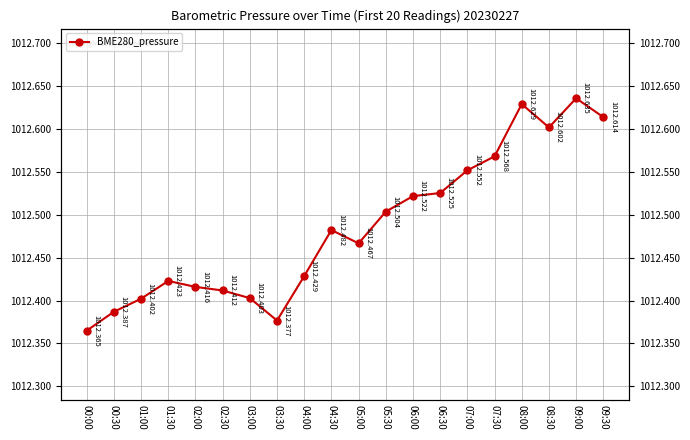

Rank the categories by value from lowest to highest.

00:00, 03:30, 00:30, 01:00, 03:00, 02:30, 02:00, 01:30, 04:00, 05:00, 04:30, 05:30, 06:00, 06:30, 07:00, 07:30, 08:30, 09:30, 08:00, 09:00